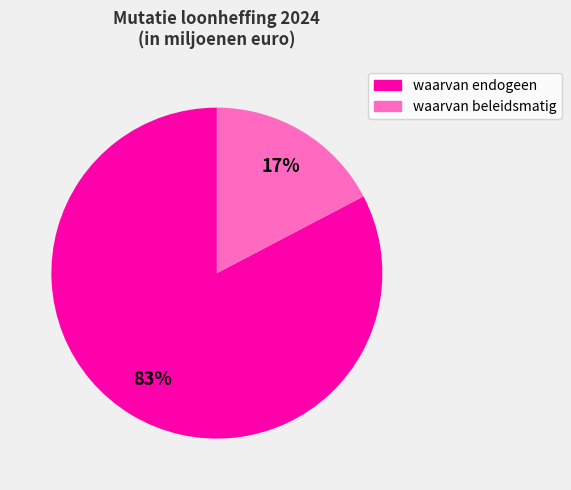

Which slice is the smallest?

waarvan beleidsmatig